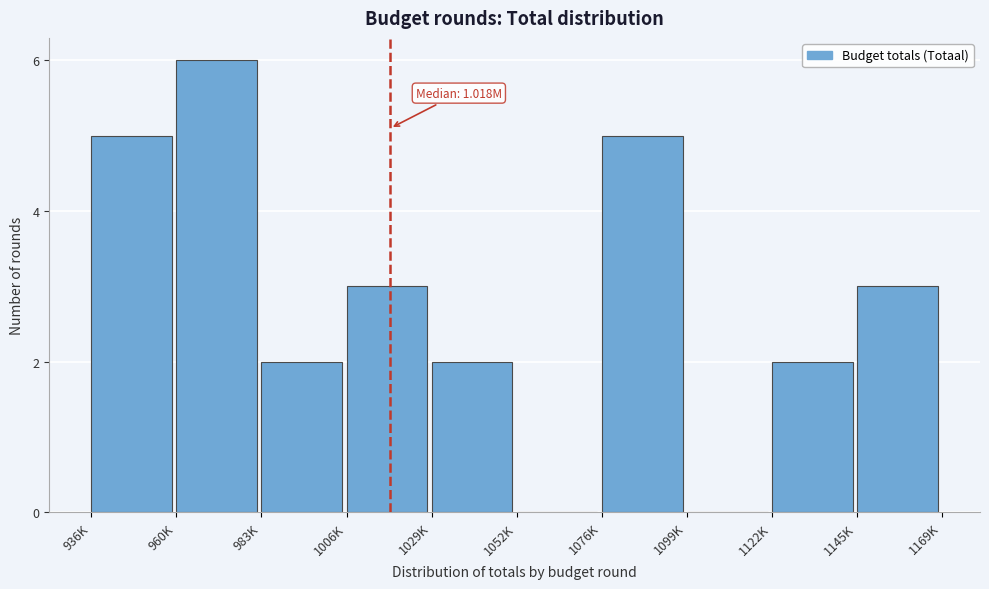

Reading left to right, extract all data points from this chart.

936K=5	960K=6	983K=2	1006K=3	1029K=2	1052K=0	1076K=5	1099K=0	1122K=2	1145K=3